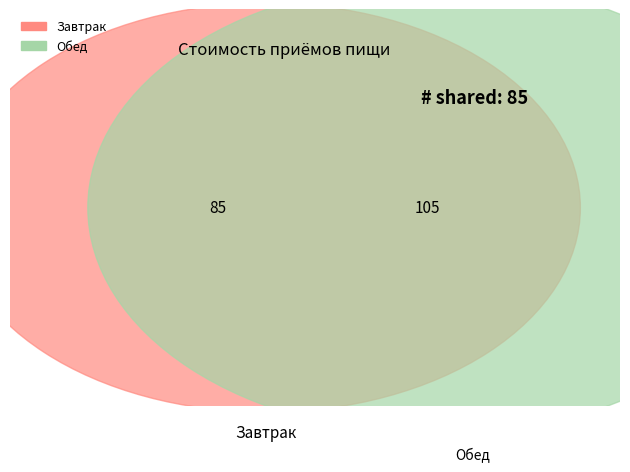

Is it true that Обед is 45% of the pie?

False